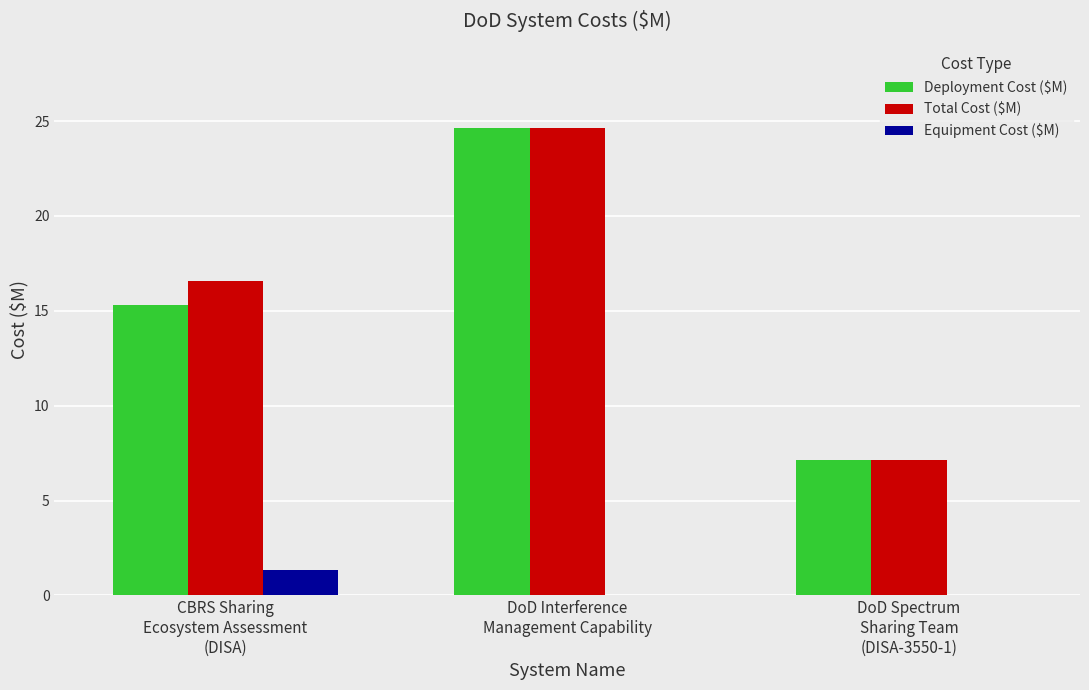

Count the Equipment Cost ($M) values in the range 0 to 1.

2